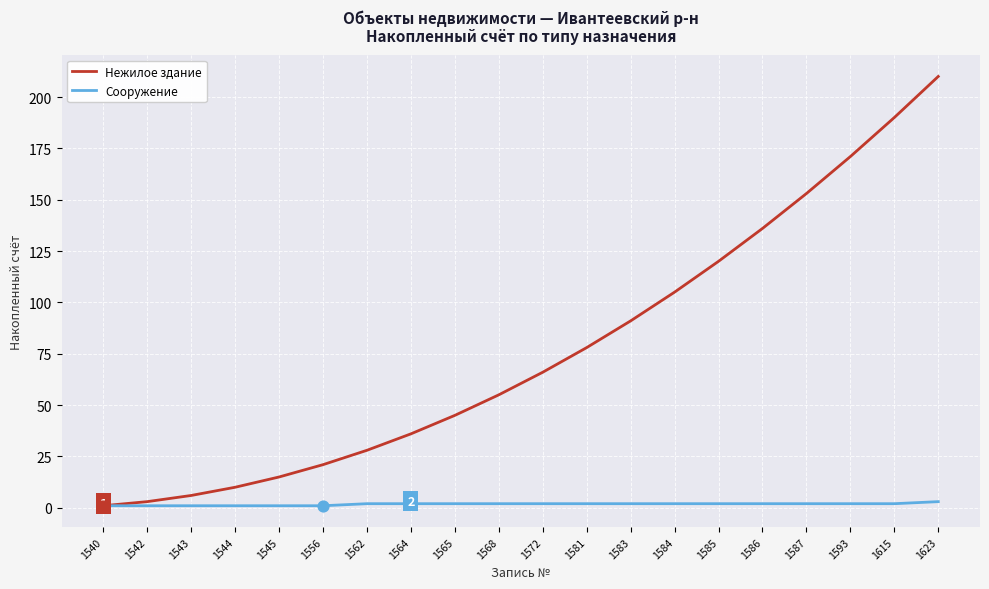

What is the total value across all series at 1584?

107